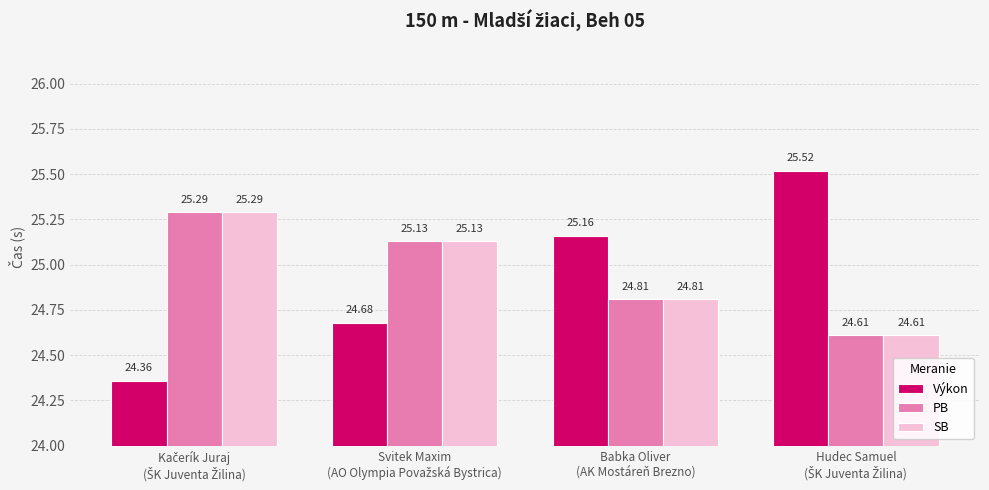

Which series has the largest range (max minus min)?

Výkon